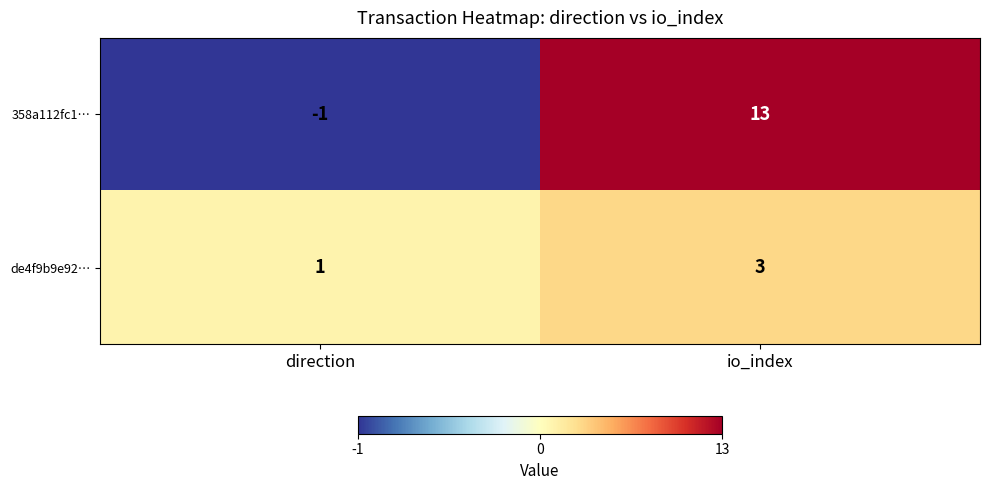

The 358a112fc1… series shows -1 at direction. True or false?

True